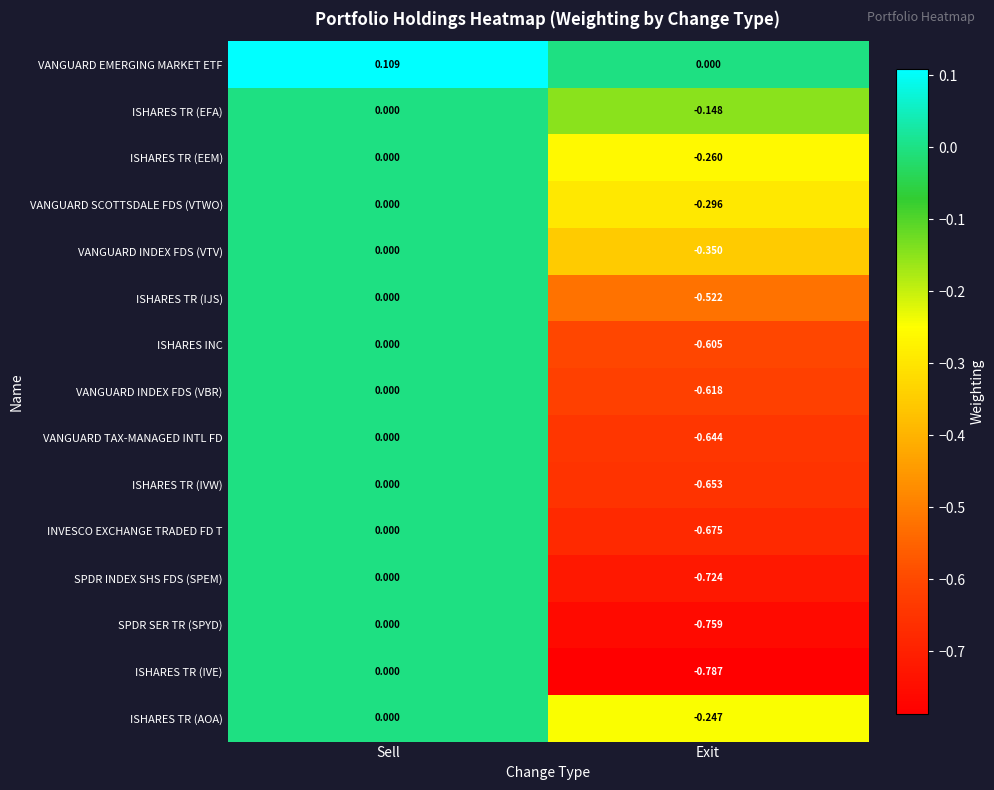

List the labels in order of VANGUARD TAX-MANAGED INTL FD value, largest first.

Sell, Exit